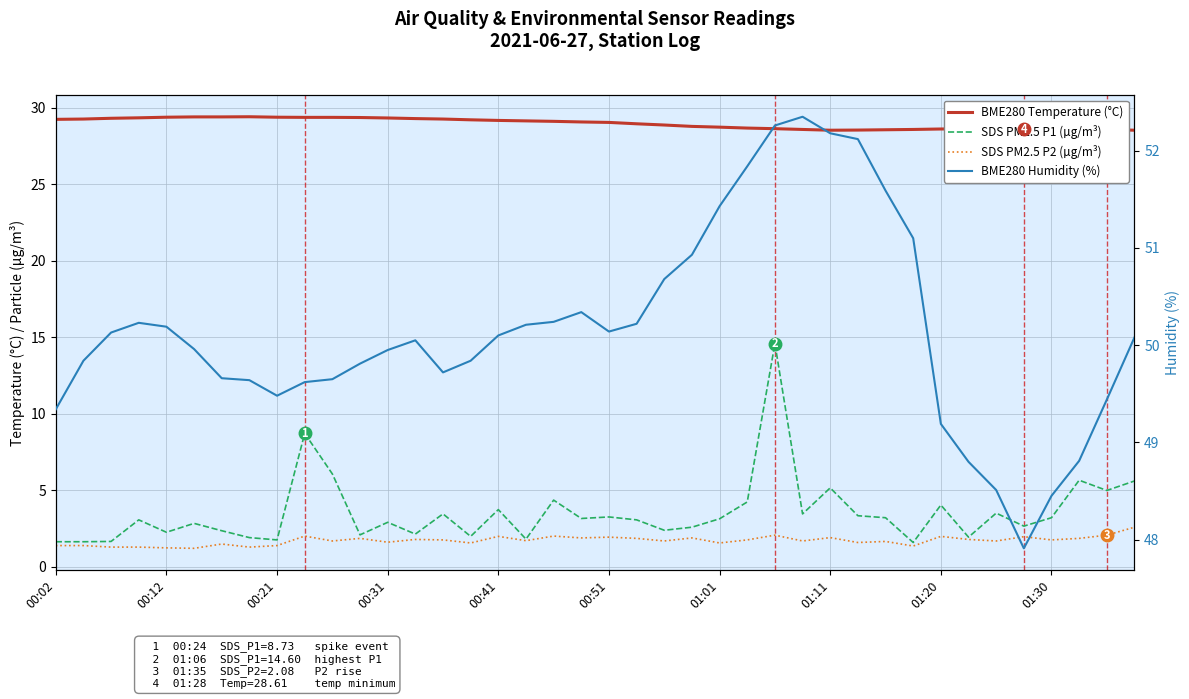

List the series in order of their peak value, lowest first.

SDS PM2.5 P2 (µg/m³), SDS PM2.5 P1 (µg/m³), BME280 Temperature (°C), BME280 Humidity (%)